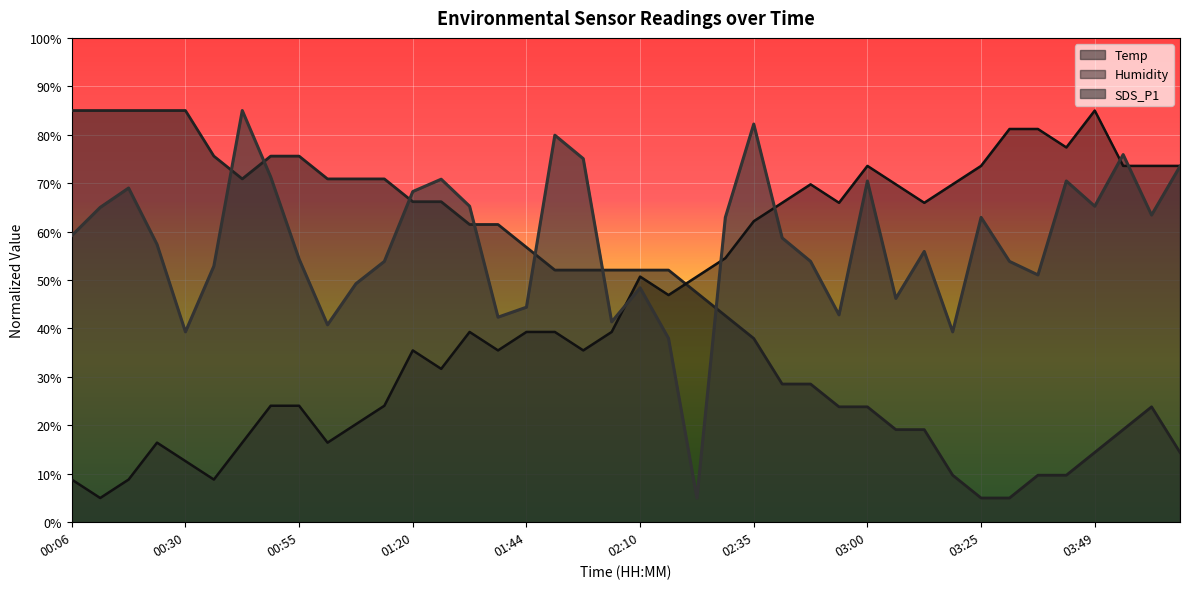

What is the difference between the maximum and minimum values in the Temp series?

80.0